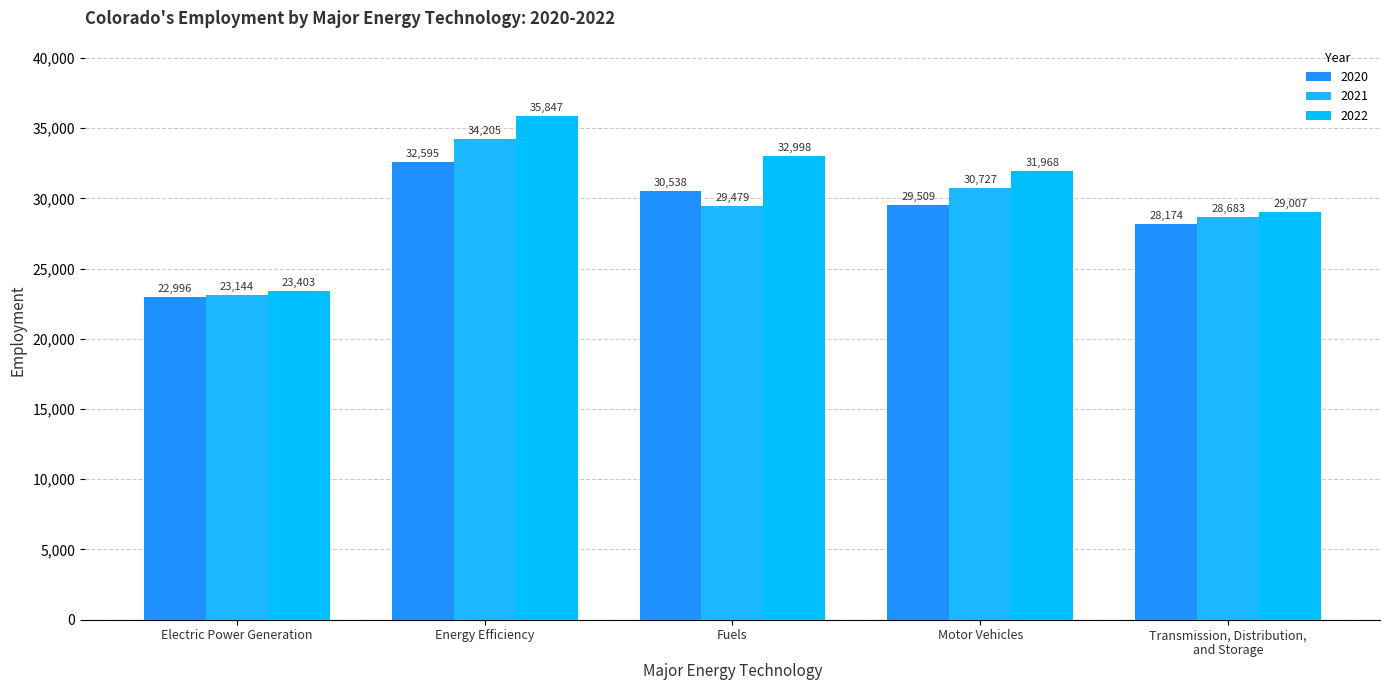

What are all the series names shown in the legend?

2020, 2021, 2022